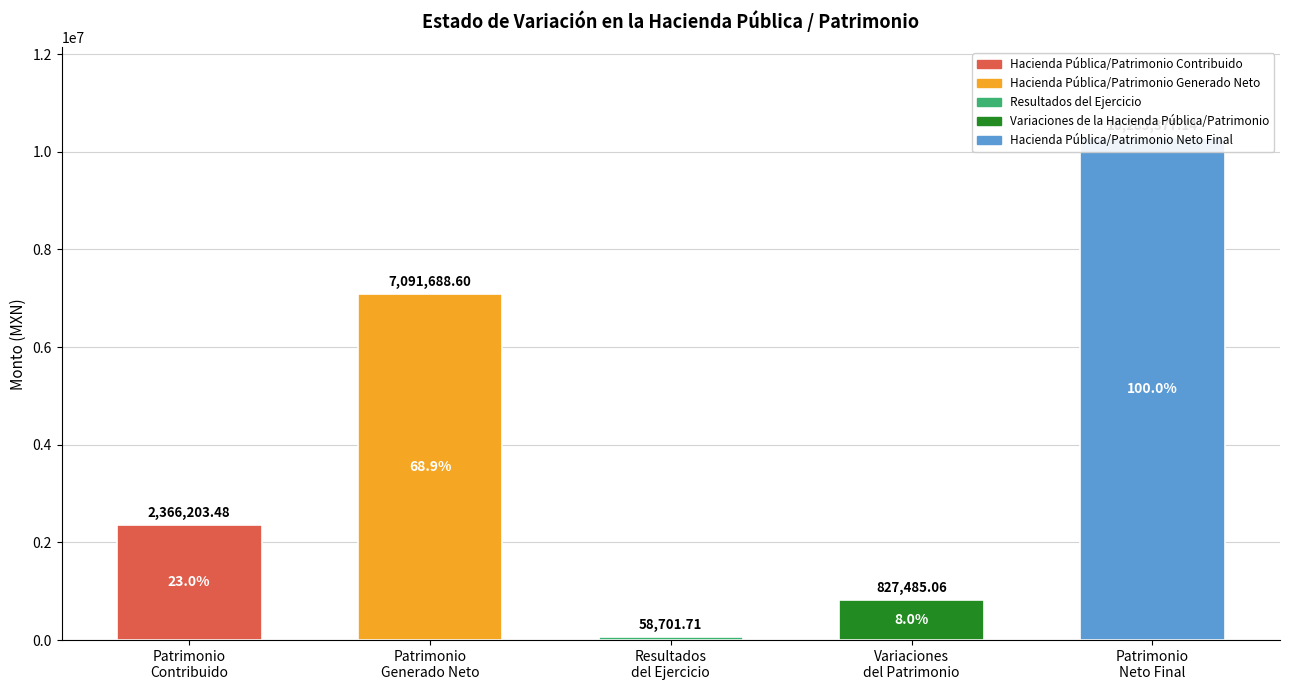

What is the value of the 5th bar from the left?

10285377.1